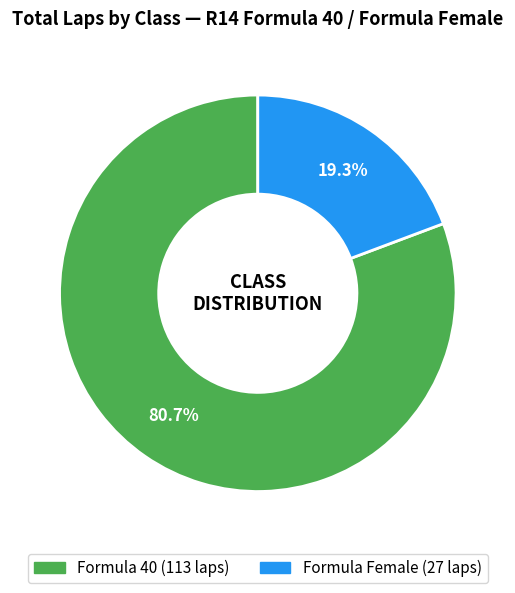

Combined, what portion of the pie is Formula 40 and Formula Female?

100.0%